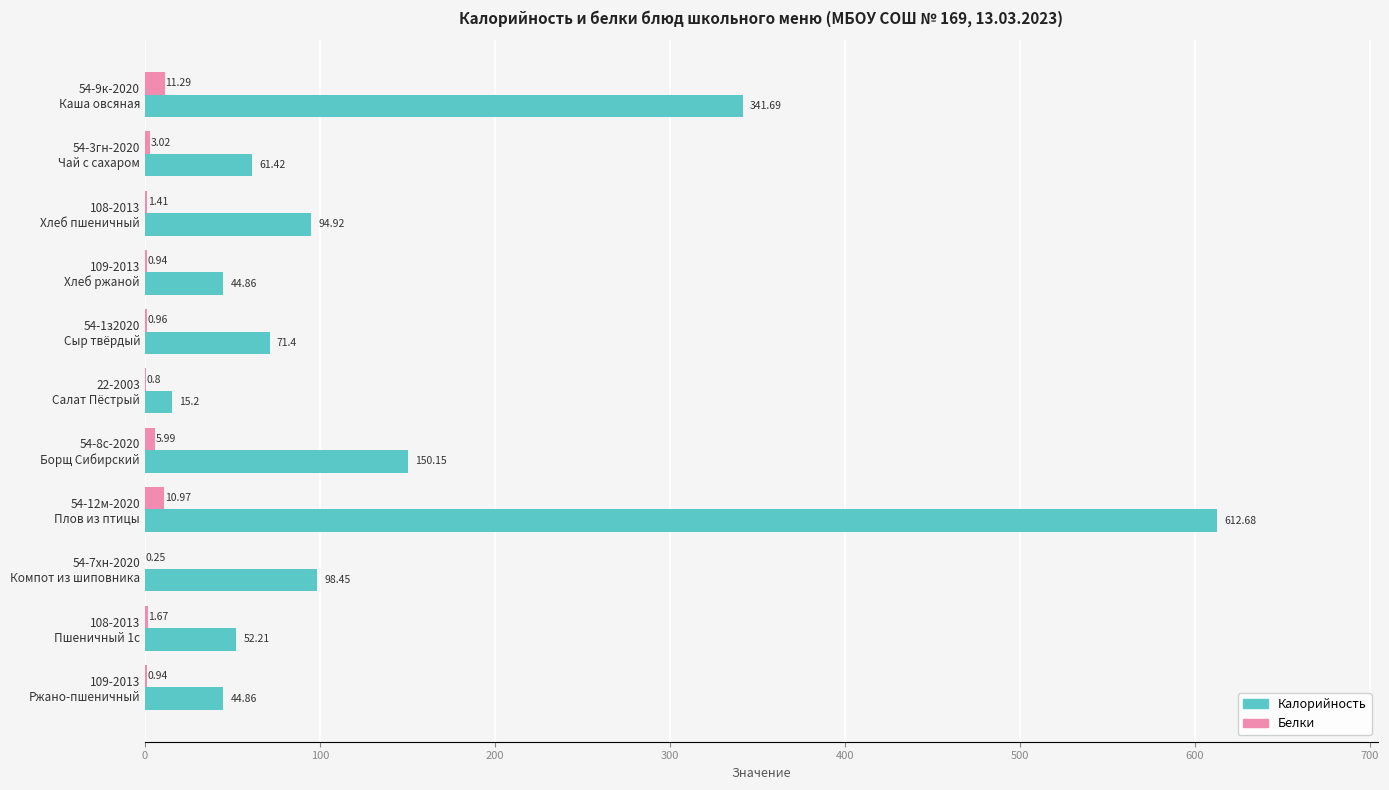

Which series has the largest total across all categories?

Калорийность